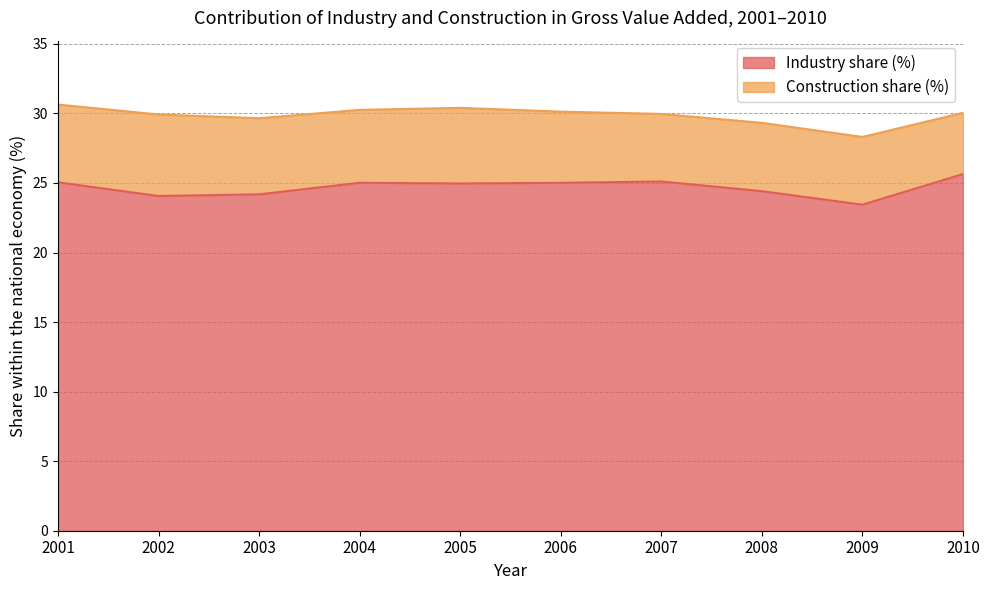

How many values exceed 25?

5